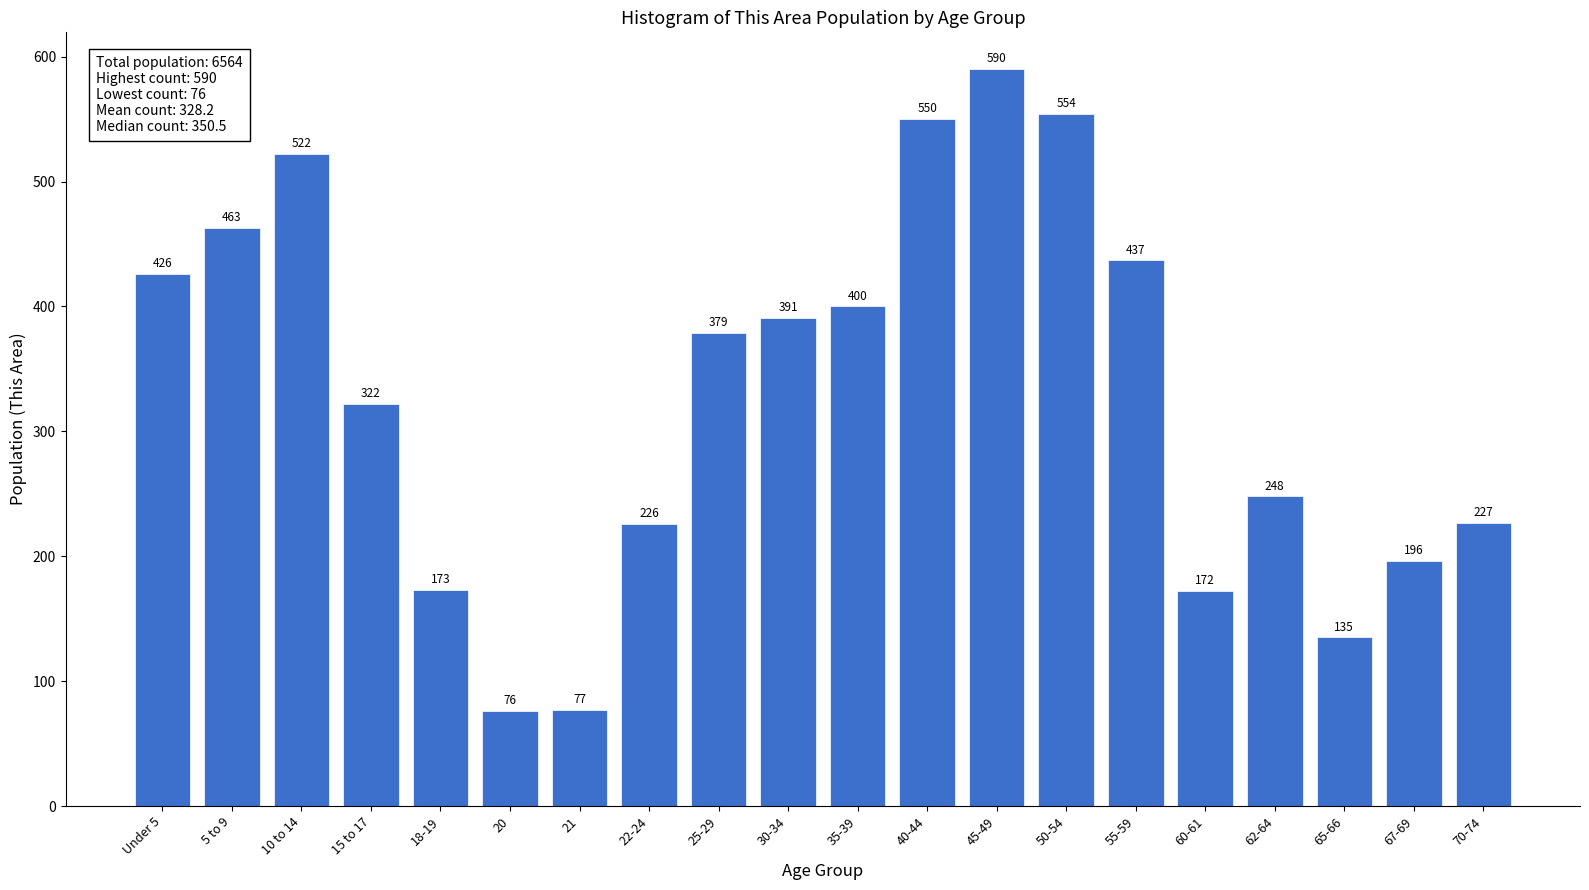

Reading right to left, what are all the values shown in this chart?

70-74=227	67-69=196	65-66=135	62-64=248	60-61=172	55-59=437	50-54=554	45-49=590	40-44=550	35-39=400	30-34=391	25-29=379	22-24=226	21=77	20=76	18-19=173	15 to 17=322	10 to 14=522	5 to 9=463	Under 5=426